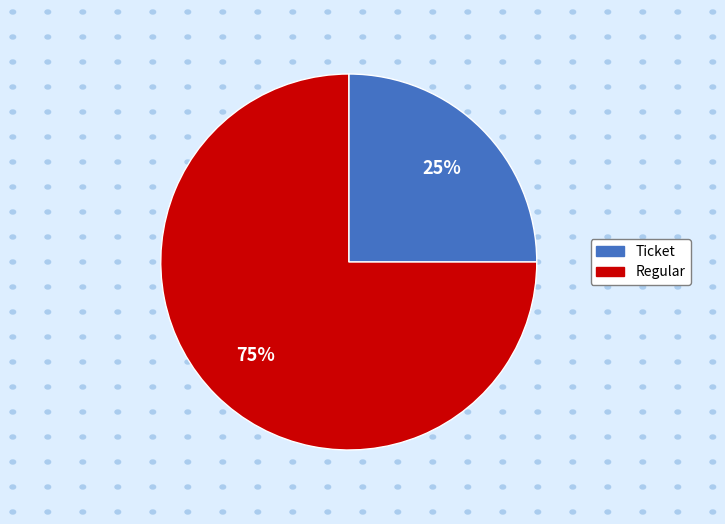

What percentage is the Regular slice, to the nearest percent?

75%